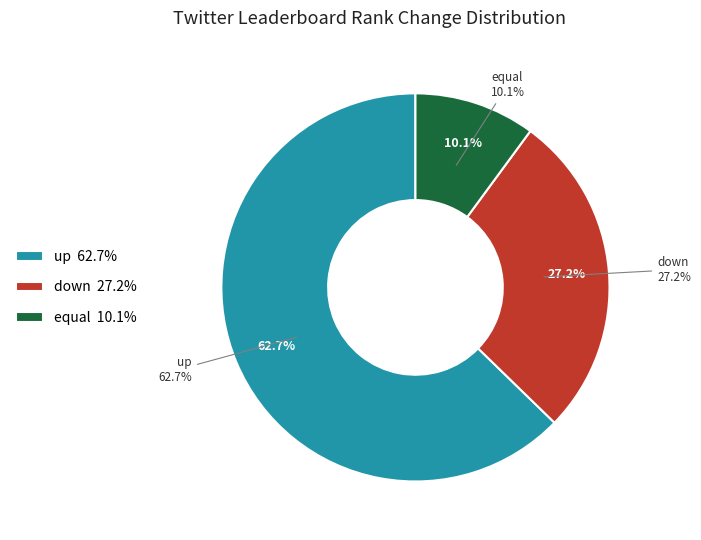

Rank the categories by value from lowest to highest.

equal, down, up